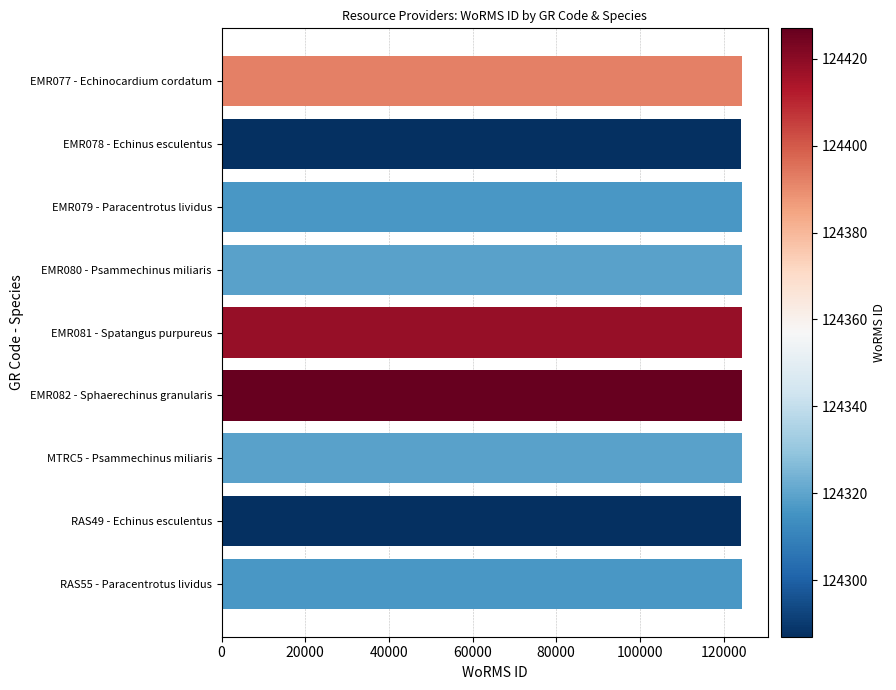

What is the maximum value shown in the chart?

124427